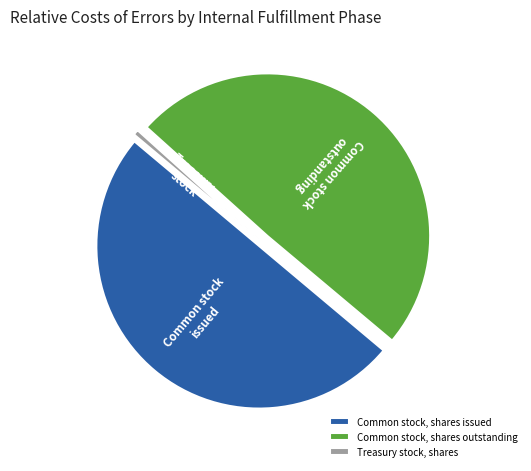

Is the sum of Treasury stock, shares and Common stock, shares issued greater than half?

Yes